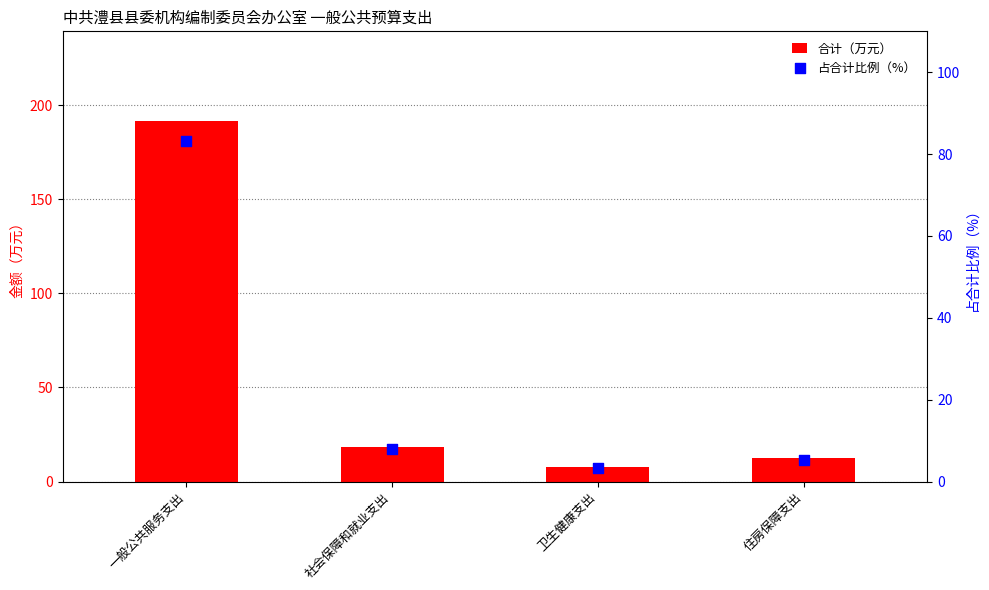

Which series has the largest total across all categories?

合计（万元）